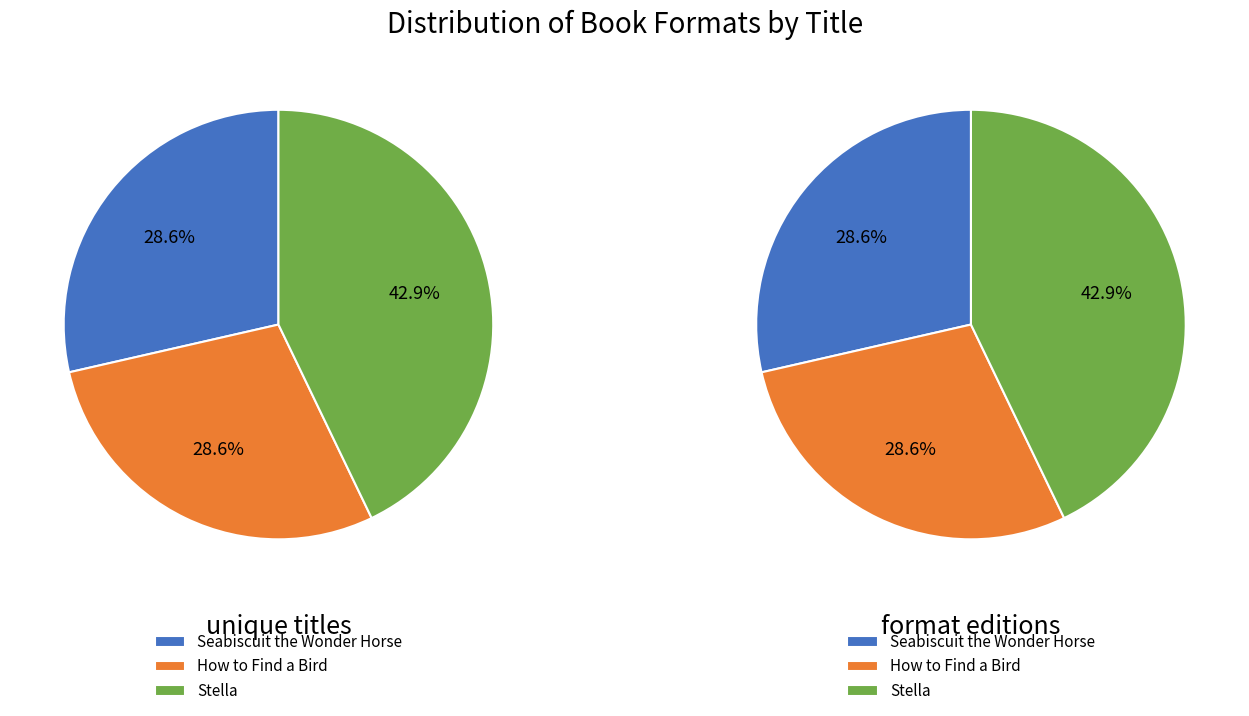

Does How to Find a Bird represent more than half of the total?

No